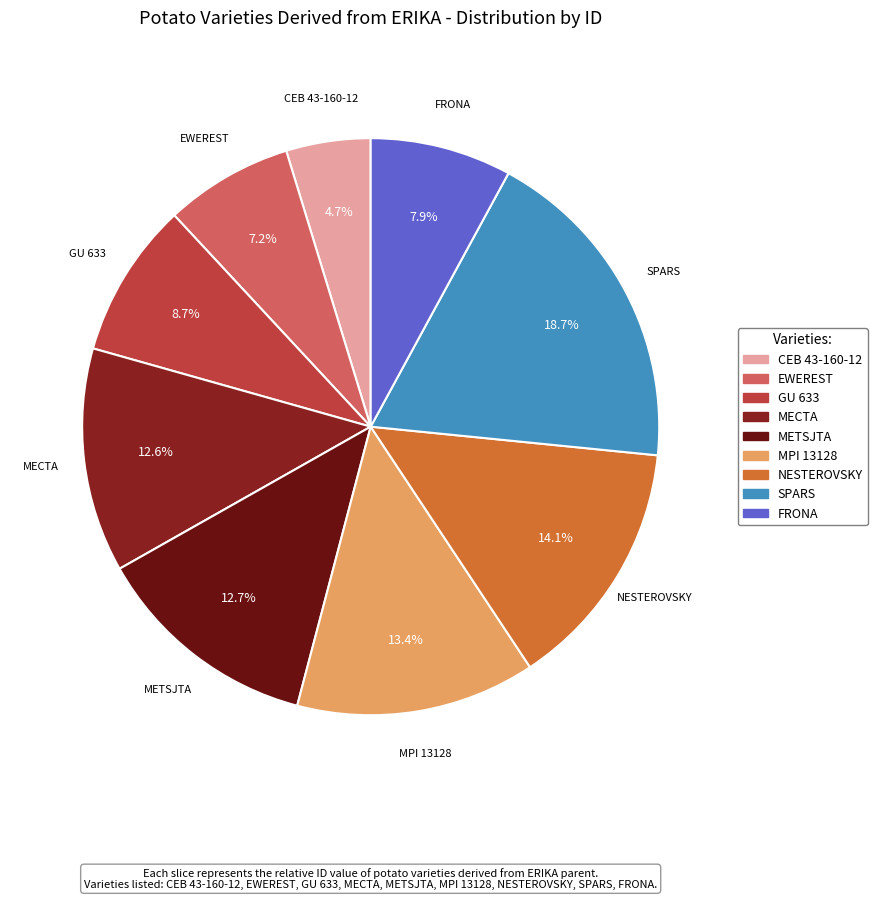

To the nearest percent, what is the combined percentage of EWEREST and MPI 13128?

21%